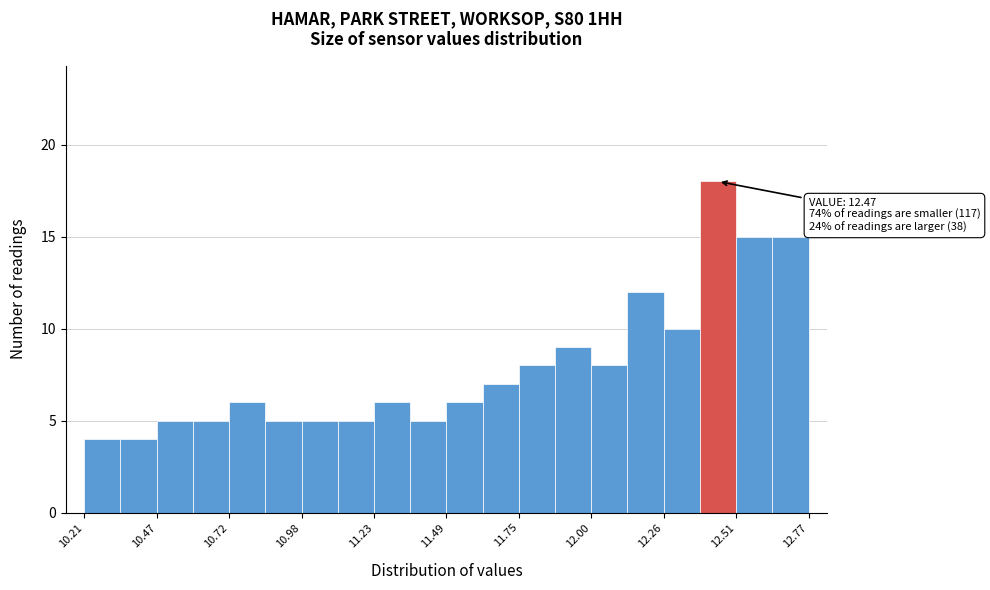

Read against the x-axis, roughly where is the centre of the tallest bar?

12.45